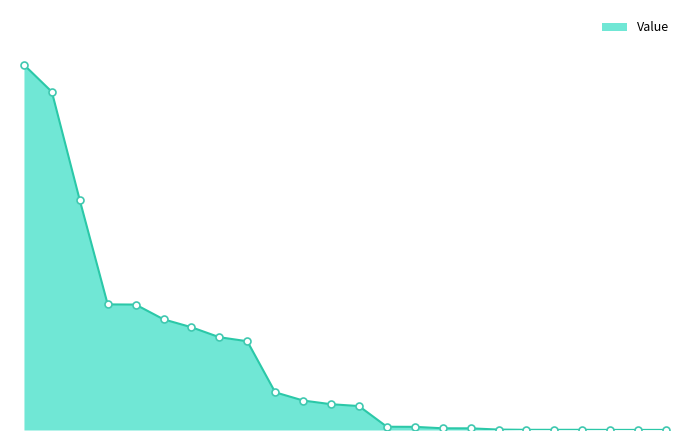

List the labels in order of value, largest first.

PCP, BRKB, MA, WAT, SIRO, V, RRC, TIF, J, WUBA, YNDX, DISCA, MRC, MMYT, LKQ, SLXP, SLB, AEP, MDT, MON, VZ, CTSH, DUK, BLK